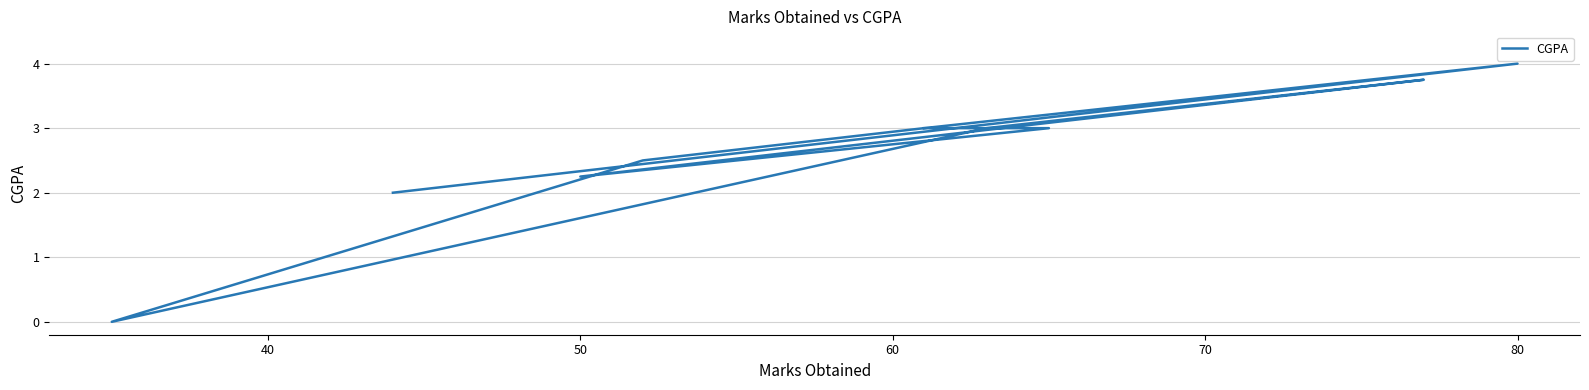

Does the chart have visible grid lines?

Yes